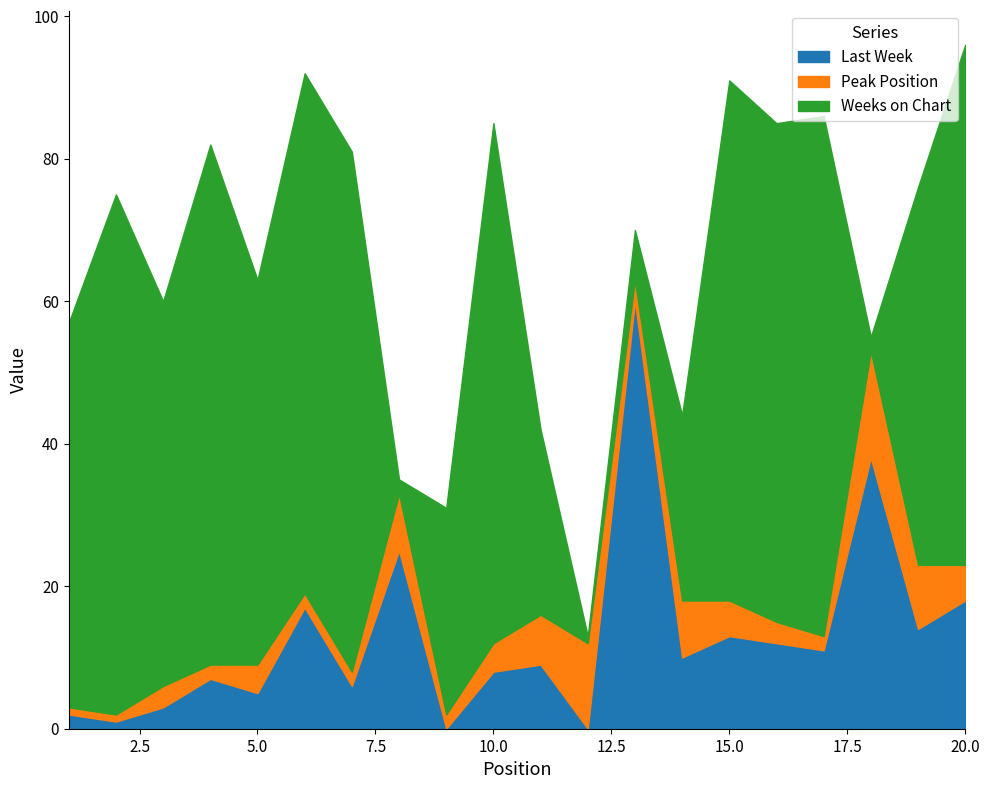

Where does the Peak Position series first go above 4?

8